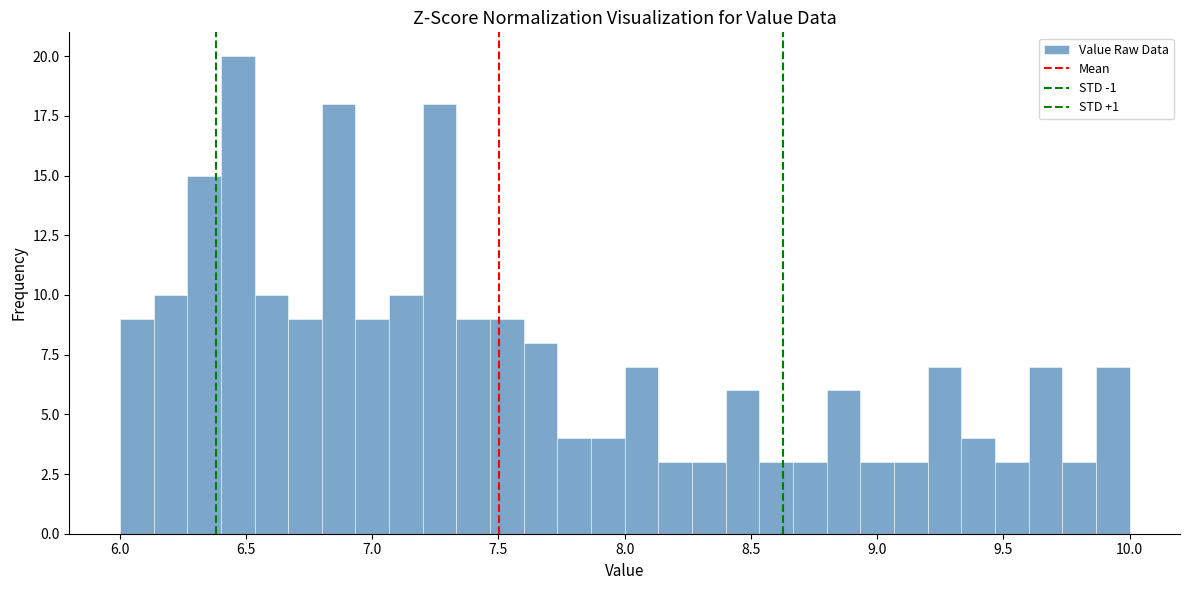

Read against the x-axis, roughly where is the centre of the tallest bar?

6.45